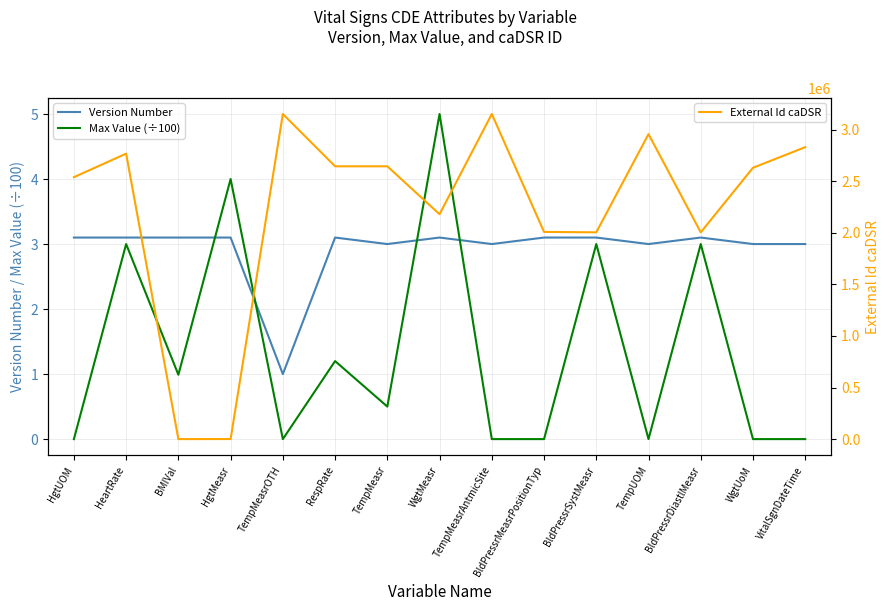

True or false: External Id caDSR has more than 1 points higher than both neighbors.

True